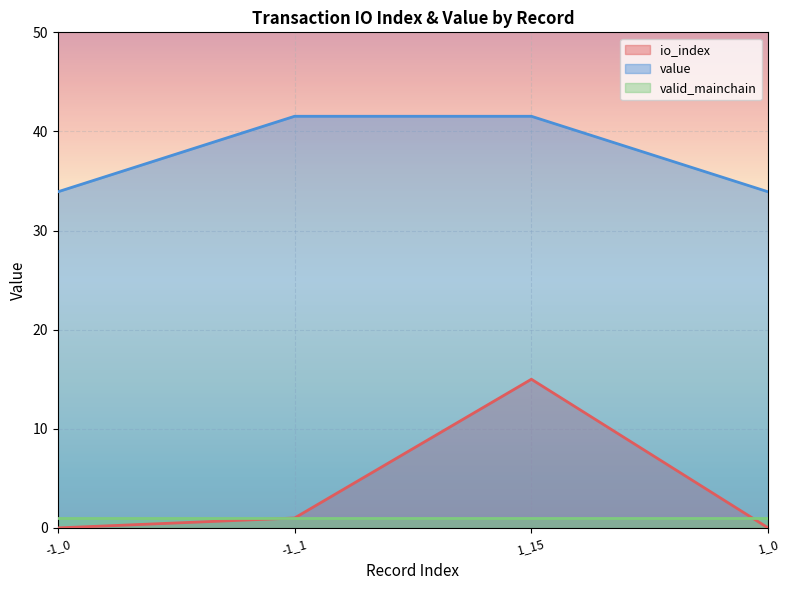

Rank the series at -1_0 from highest to lowest value.

value, valid_mainchain, io_index